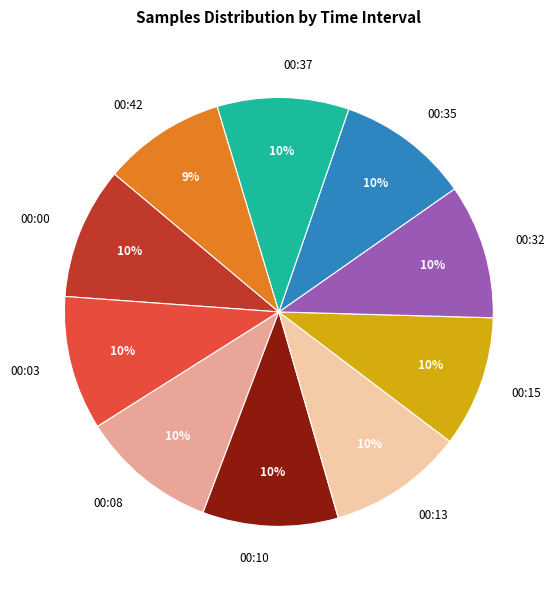

To the nearest percent, what portion does 00:35 represent?

10%